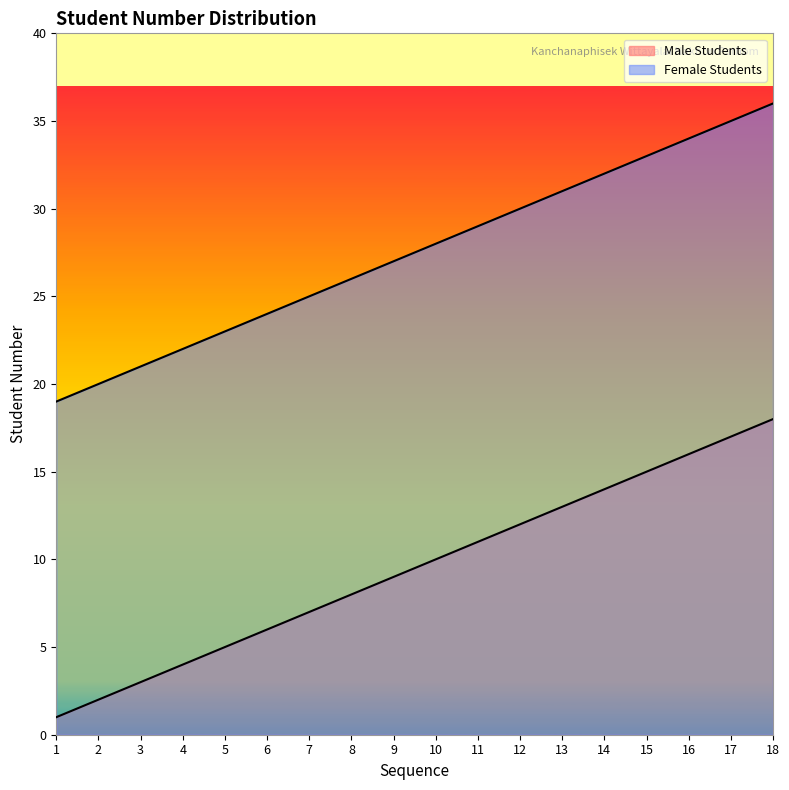

Between 1 and 4, which is larger?

4